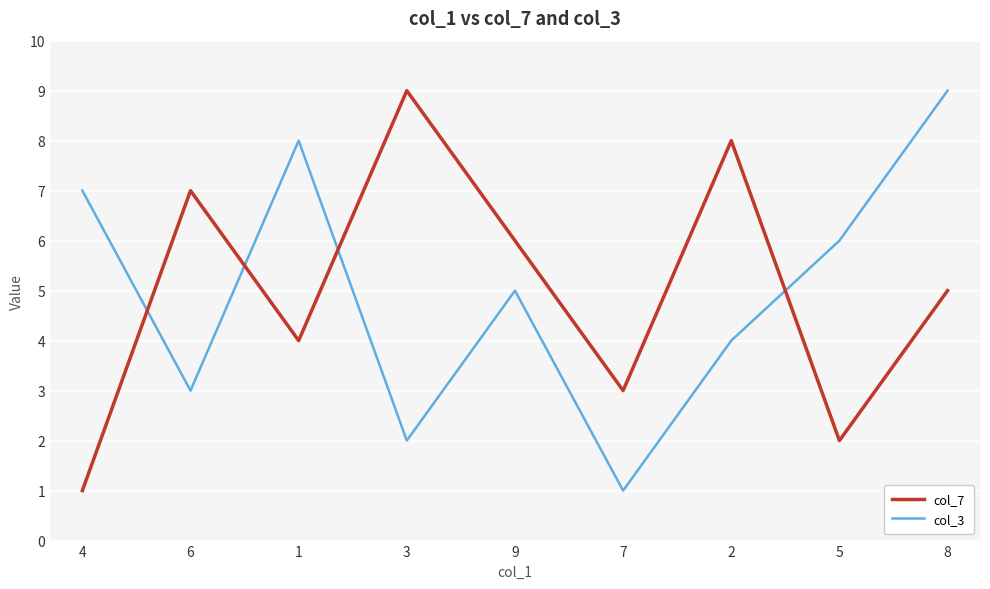

The value of col_7 at 2 is 8. True or false?

True